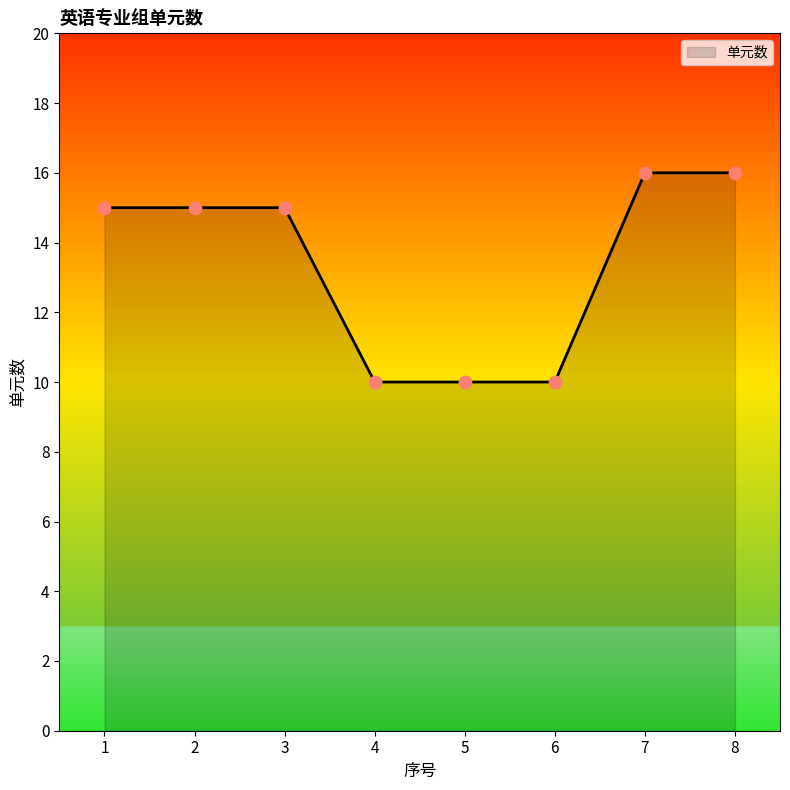

Which has a higher value, 8 or 5?

8